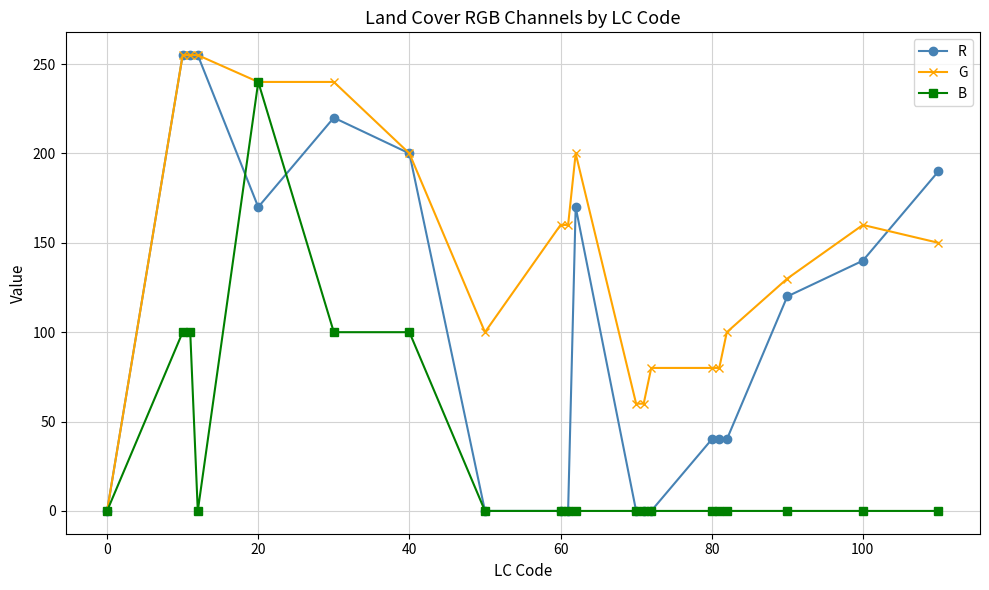

What is the value of the G point at the 5th from the left?

240